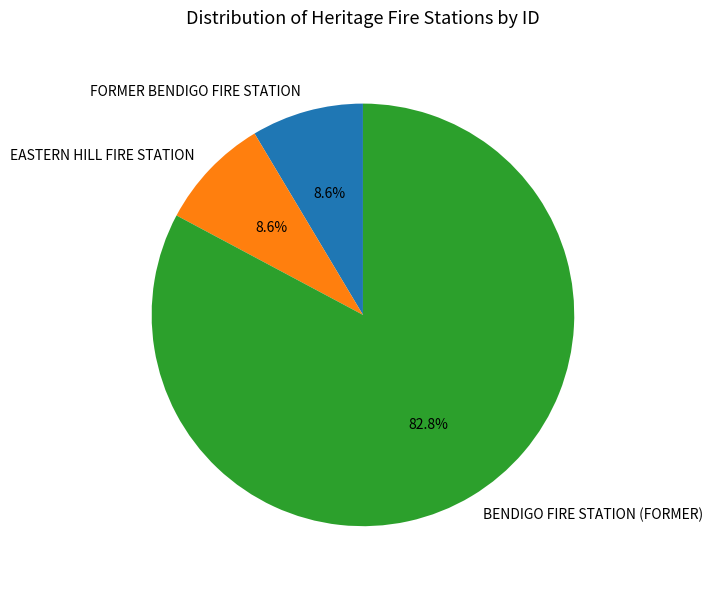

To the nearest percent, what is the average slice percentage?

33%